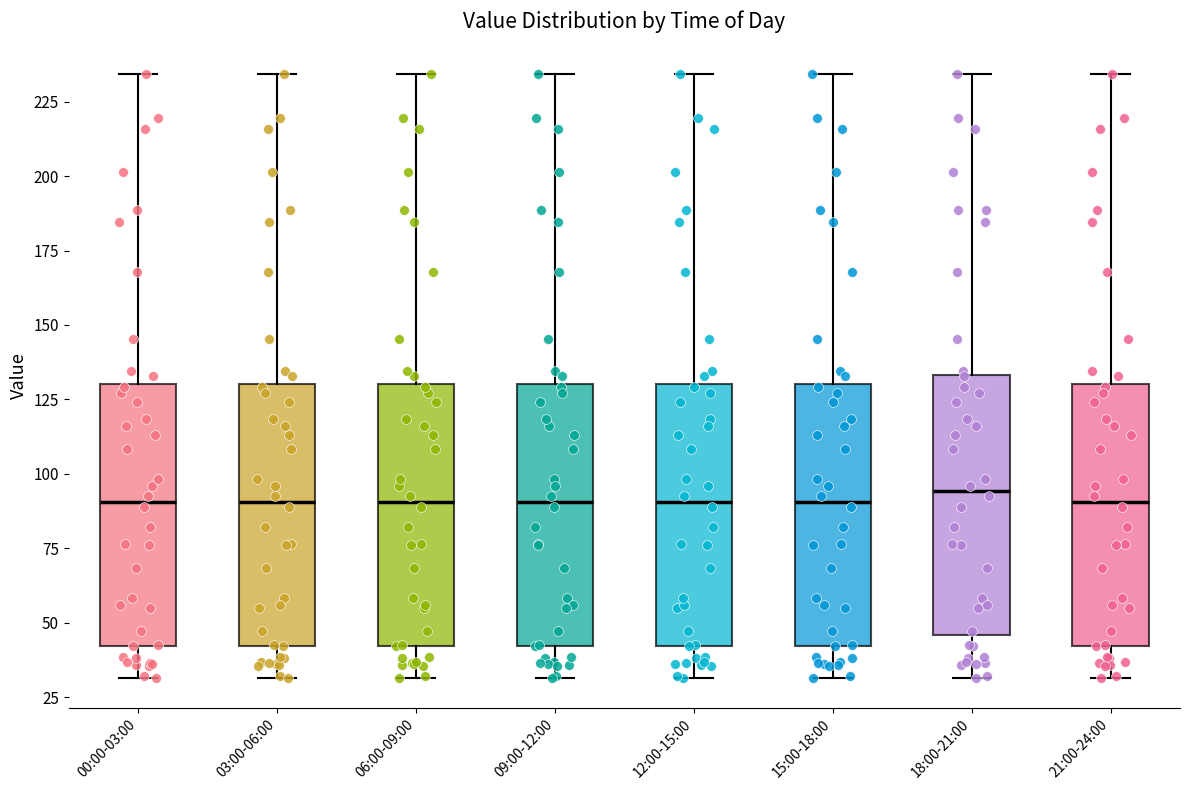

Where does the lower whisker of the box for 00:00-03:00 end on the y-axis? The values are not printed on the chart, so give them approximately, as read against the axis.

30